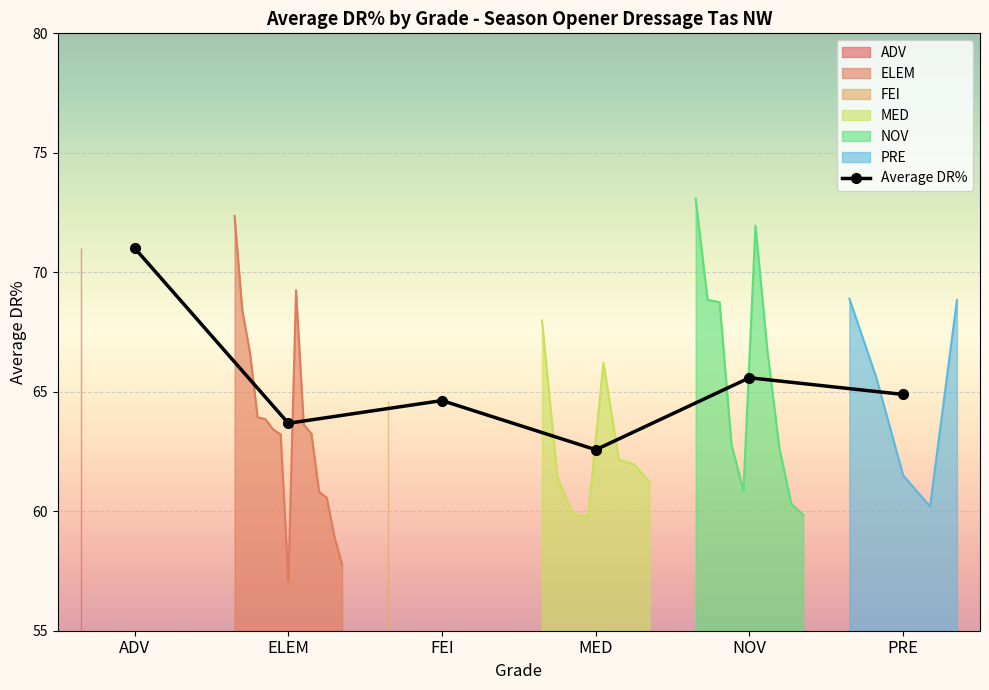

At which category does the data reach its first local valley?

ELEM